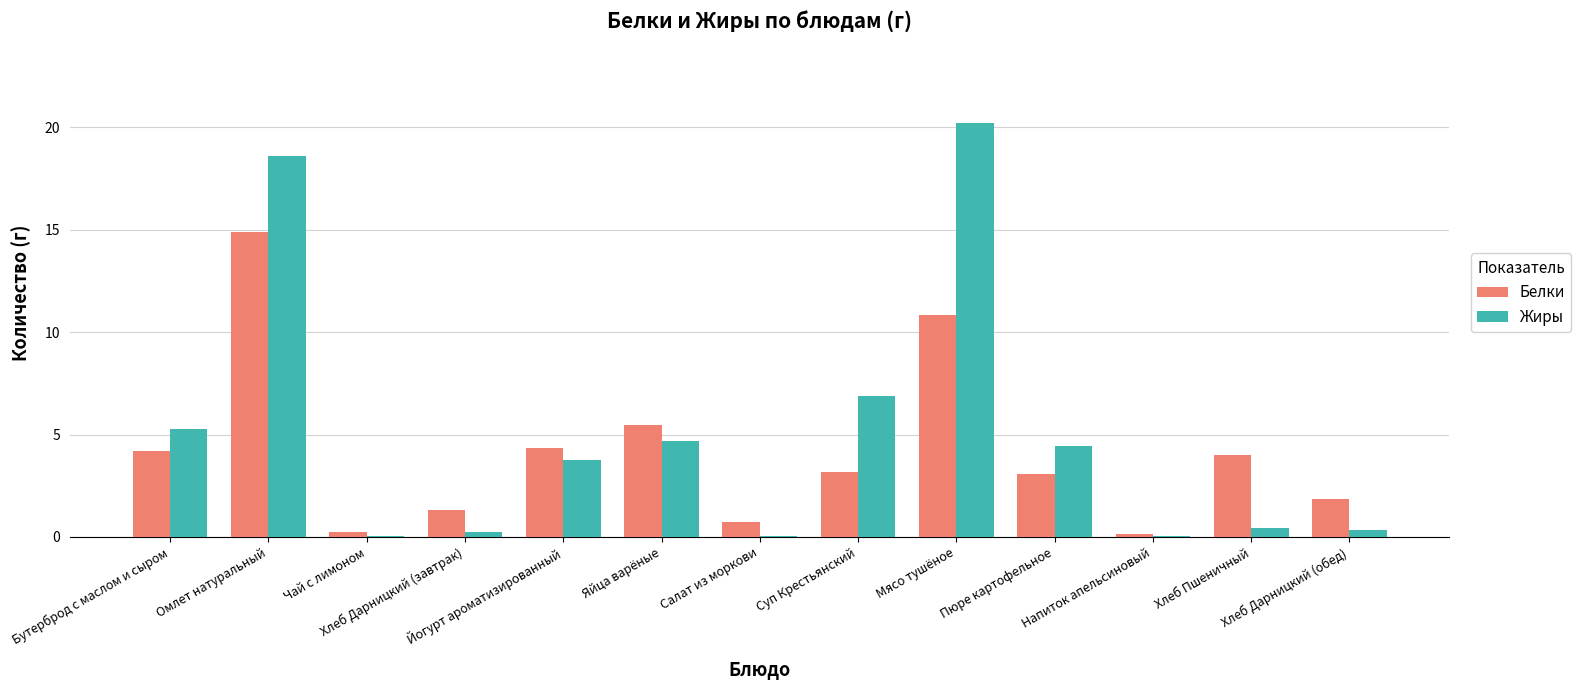

Which series changed the most between Салат из моркови and Суп Крестьянский?

Жиры